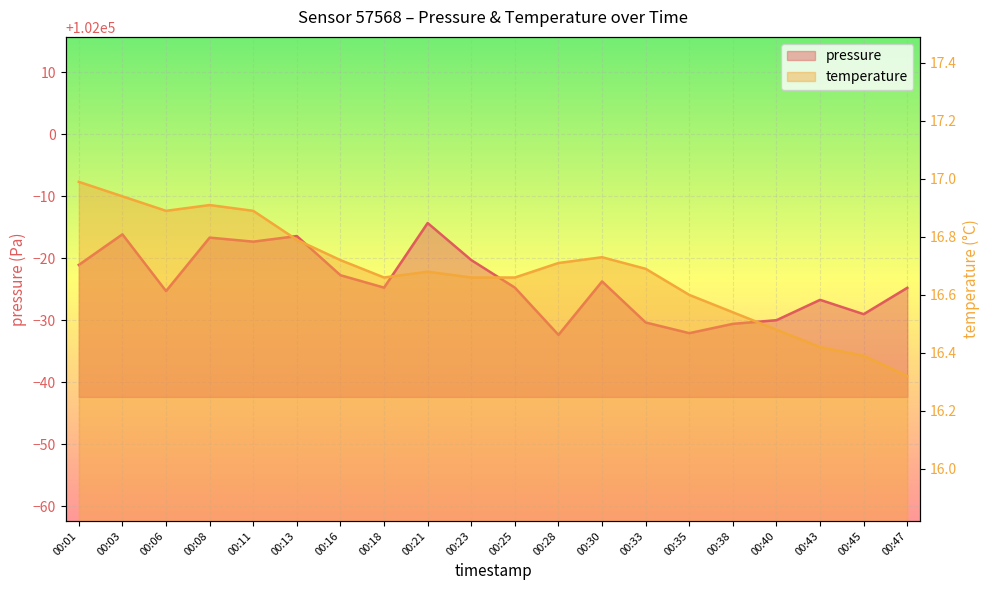

Which series changed the most between 00:21 and 00:45?

pressure